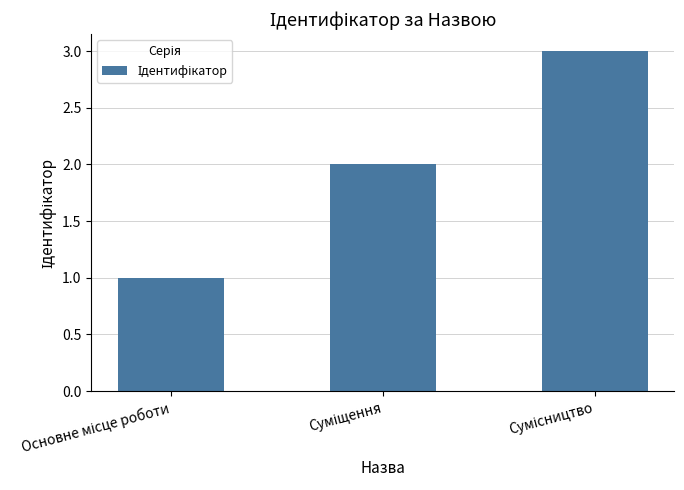

What is the sum of all values?

6